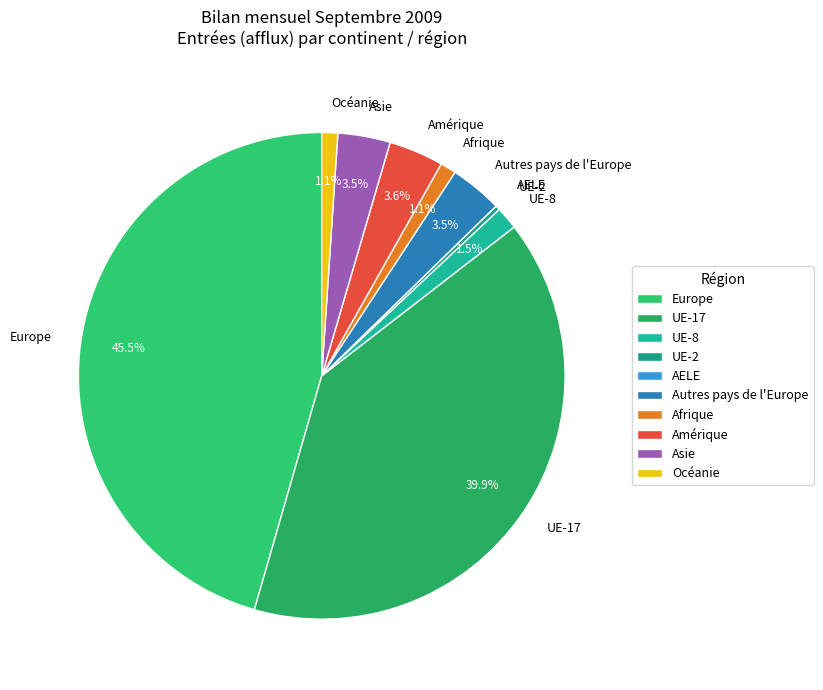

What is the largest slice in the pie chart?

Europe